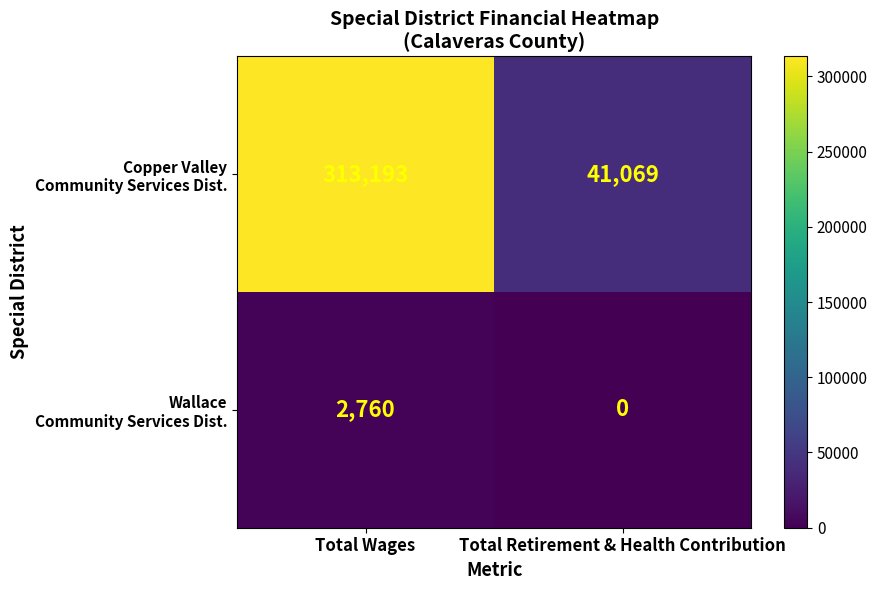

What is the total value across all series at Total Wages?

315953